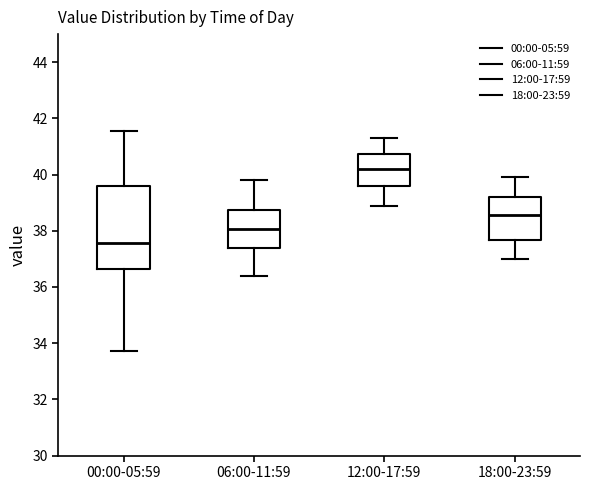

Which box's median line is the highest?

12:00-17:59